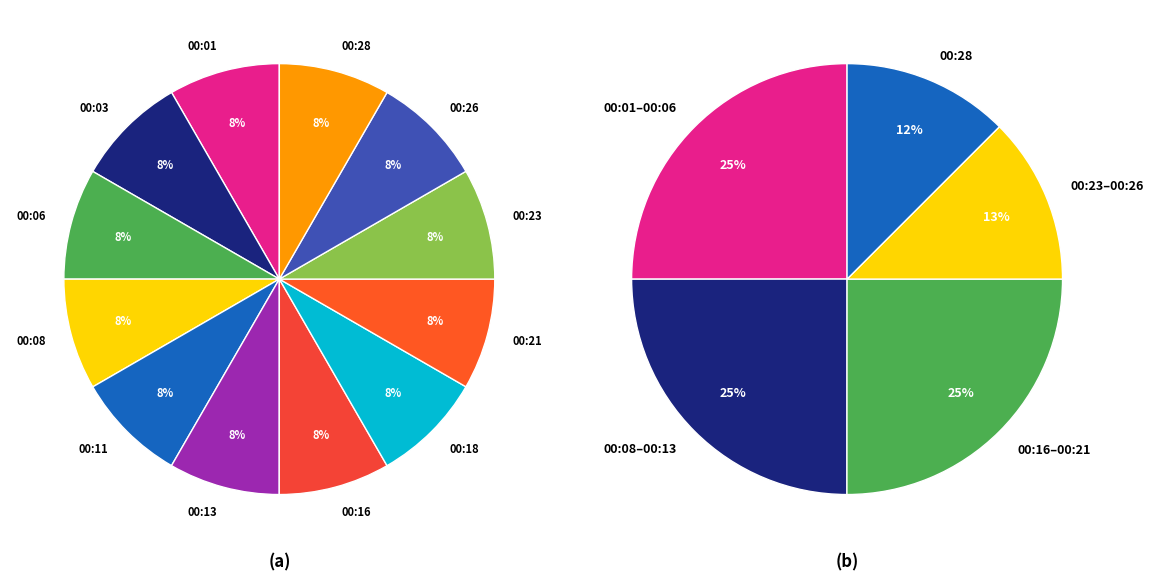

How many slices are in this pie chart?

12